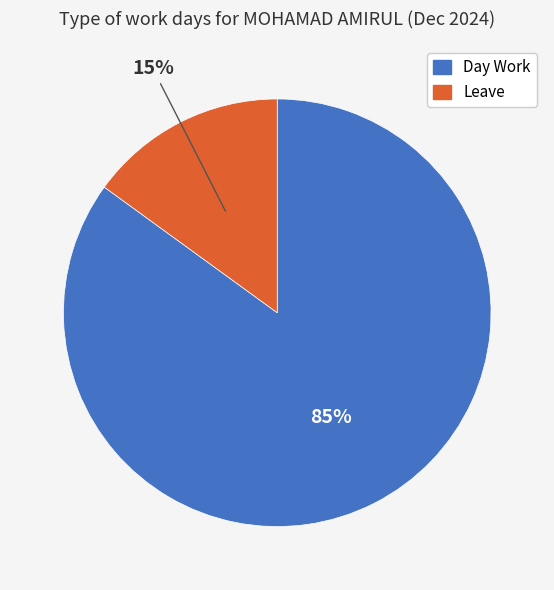

What is the smallest slice in the pie chart?

Leave